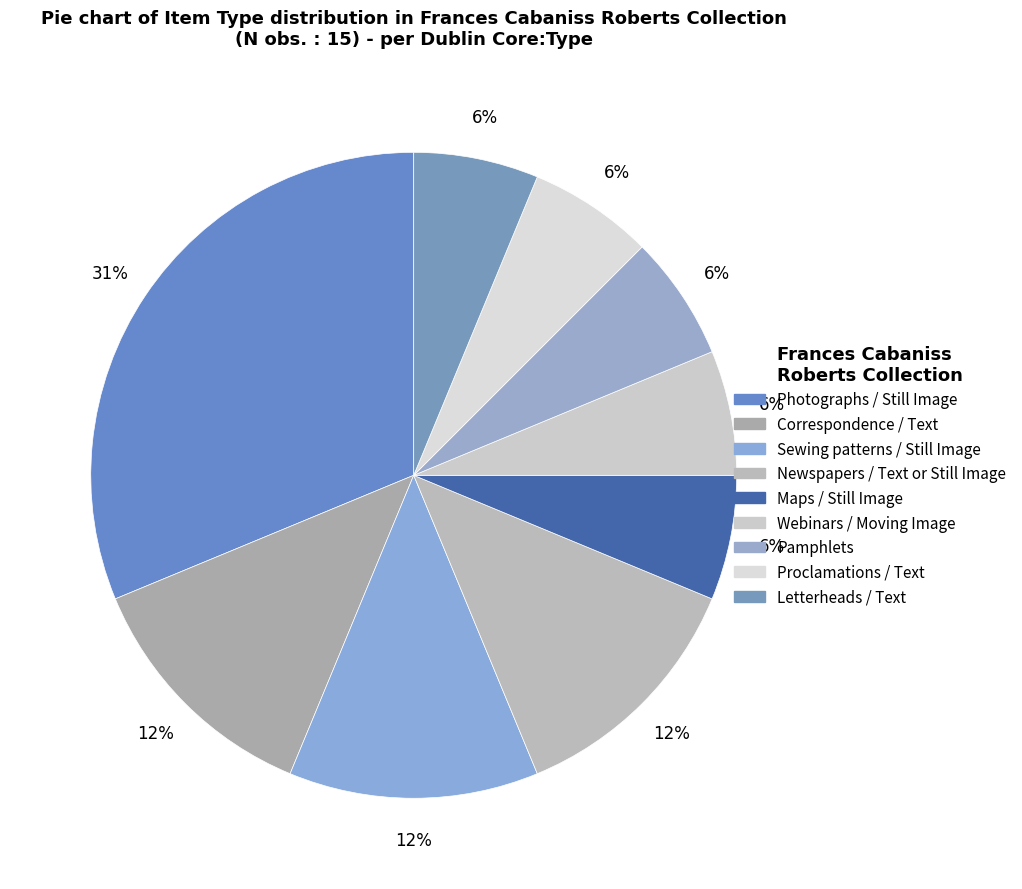

What is the total percentage of Maps / Still Image and Pamphlets?

12.5%